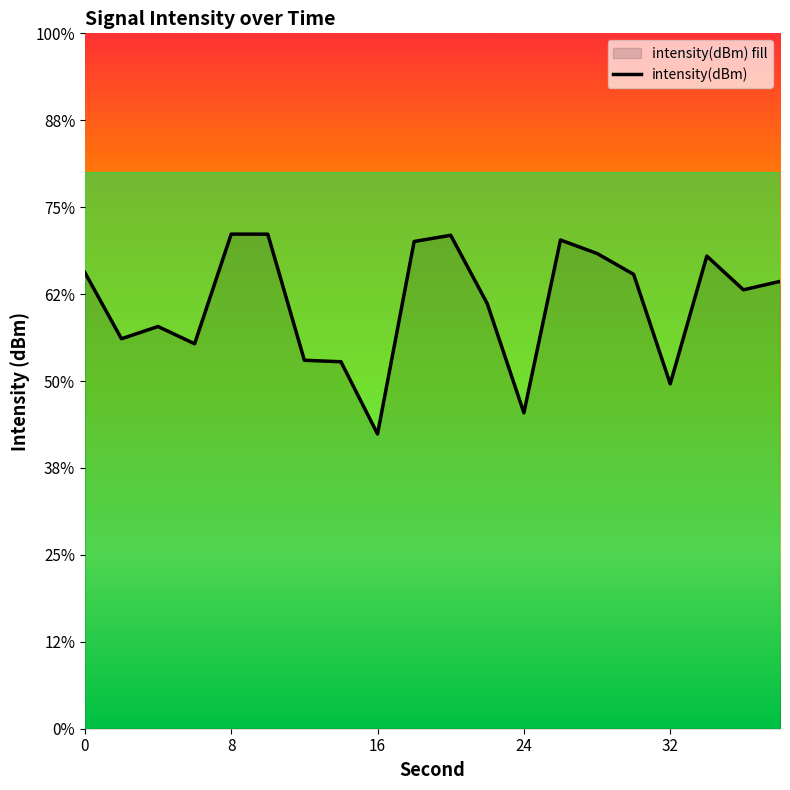

Rank the categories by value from highest to lowest.

8, 10, 20, 26, 18, 28, 34, 0, 30, 38, 36, 22, 4, 2, 6, 12, 14, 32, 24, 16